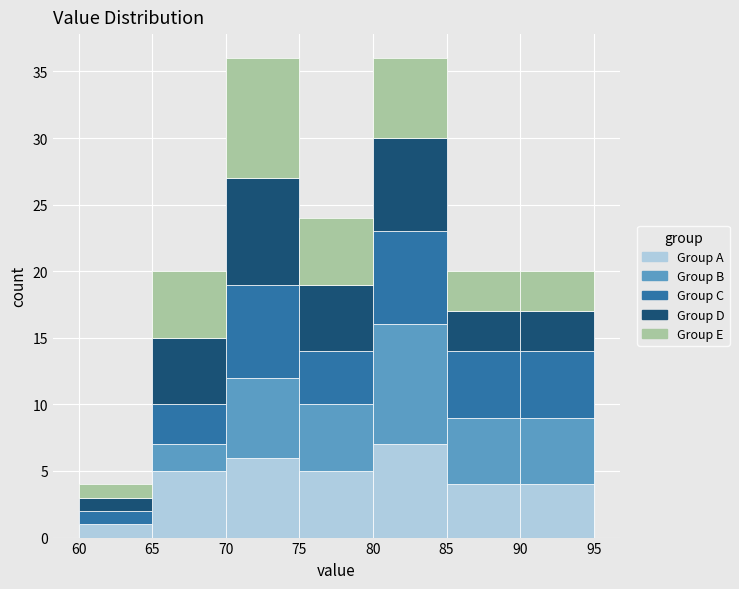

Reading left to right, transcribe this chart: for each stacked bar, give the range it covers on the x-axis and its total height. The values are not printed on the chart, so give them approximately, as read against the axis.

60 to 65: 4
65 to 70: 20
70 to 75: 36
75 to 80: 24
80 to 85: 36
85 to 90: 20
90 to 95: 20